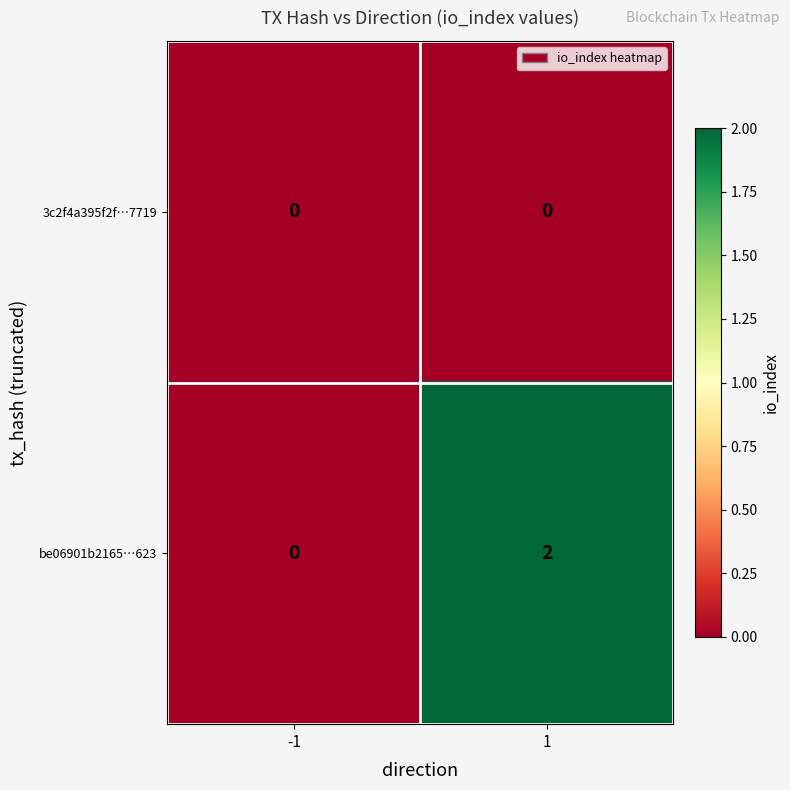

Rank the series by their average value, from lowest to highest.

3c2f4a395f2f…7719, be06901b2165…623